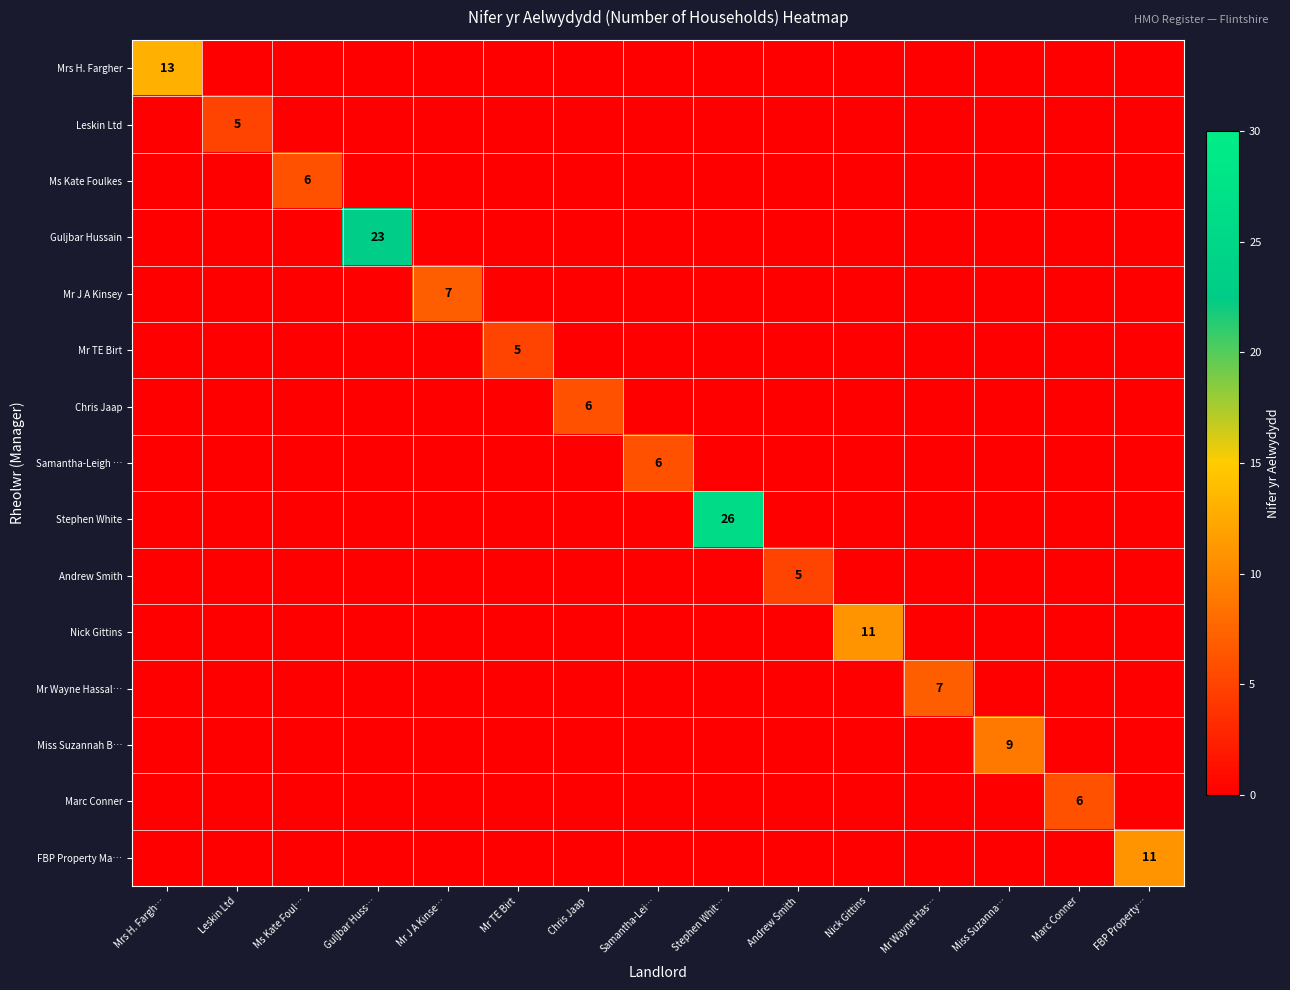

At which category is the sum across all series the highest?

Stephen Whit…